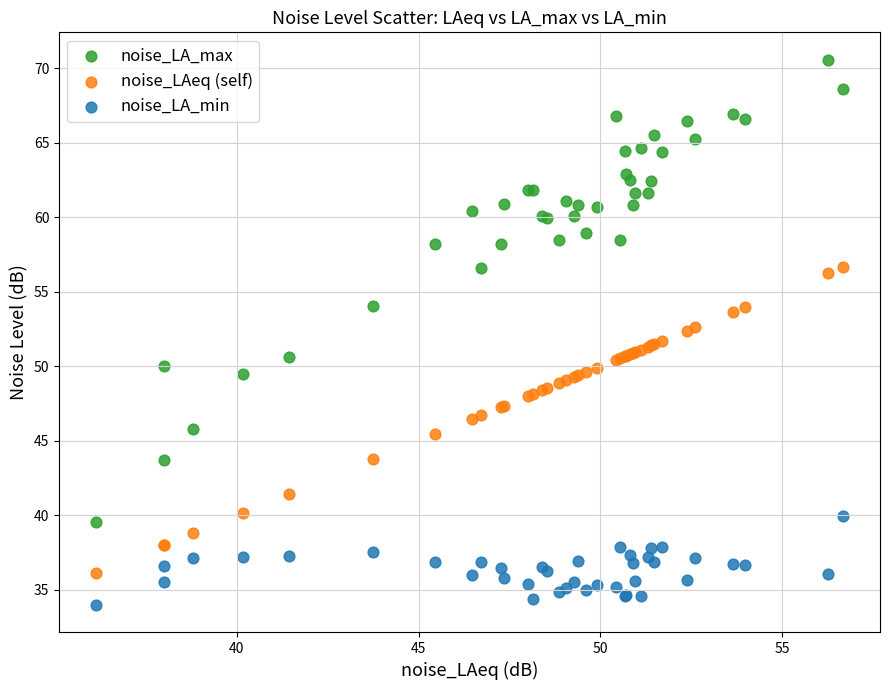

Which series reaches the minimum Y coordinate?

noise_LA_min